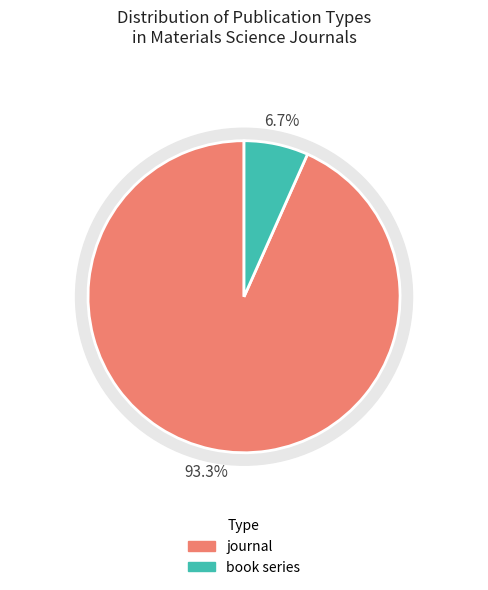

To the nearest percent, what is the average slice percentage?

50%